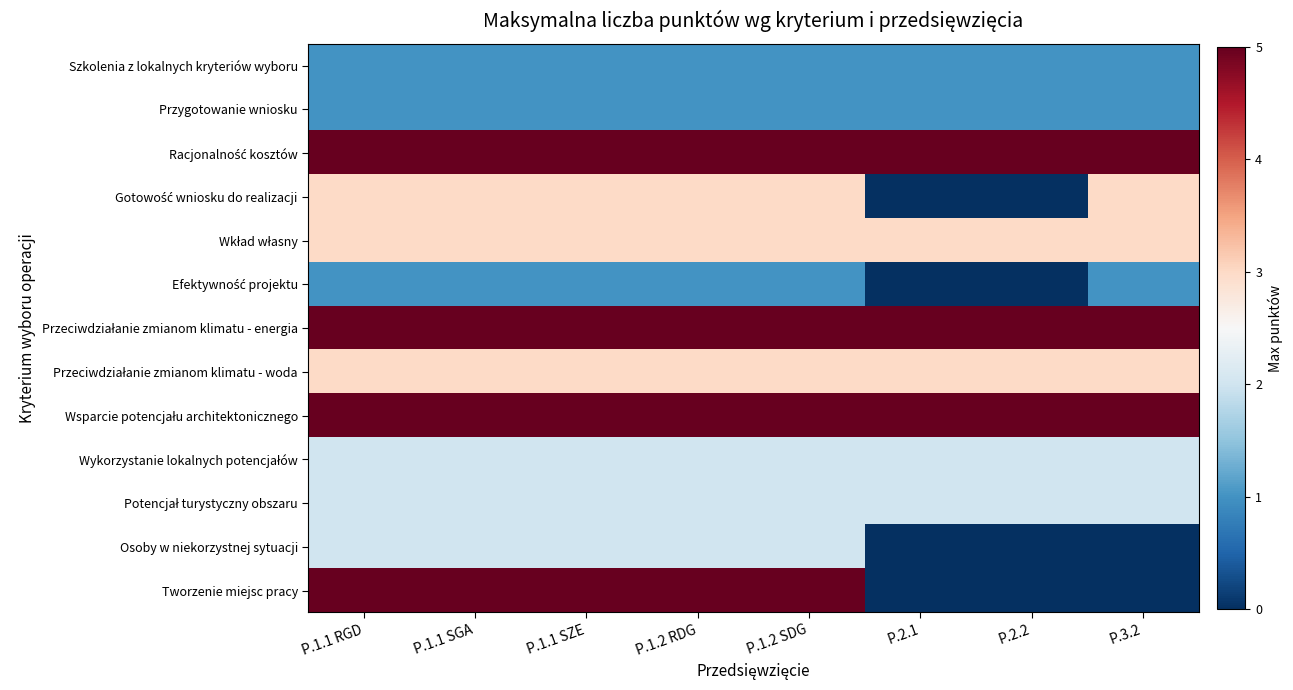

List the series in order of their peak value, highest first.

Racjonalność kosztów, Przeciwdziałanie zmianom klimatu - energia, Wsparcie potencjału architektonicznego, Tworzenie miejsc pracy, Gotowość wniosku do realizacji, Wkład własny, Przeciwdziałanie zmianom klimatu - woda, Wykorzystanie lokalnych potencjałów, Potencjał turystyczny obszaru, Osoby w niekorzystnej sytuacji, Szkolenia z lokalnych kryteriów wyboru, Przygotowanie wniosku, Efektywność projektu